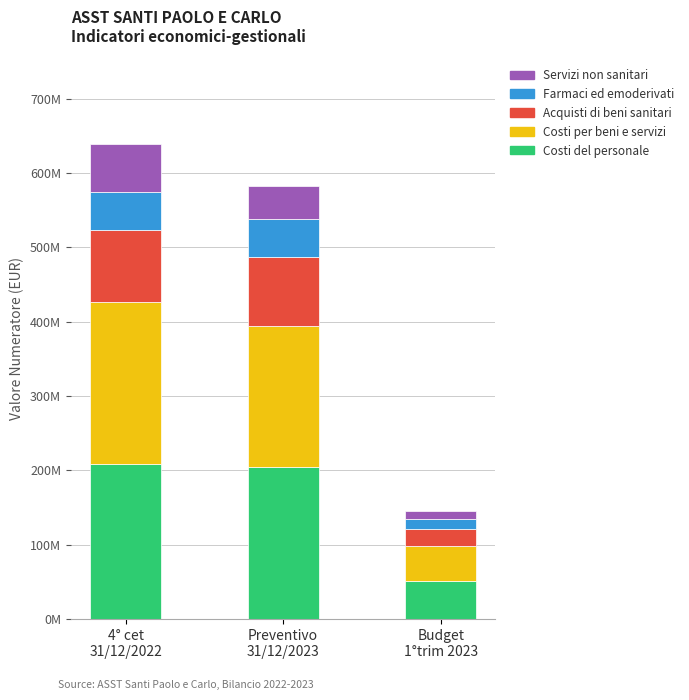

Are the bars grouped side by side (vs. stacked)?

No